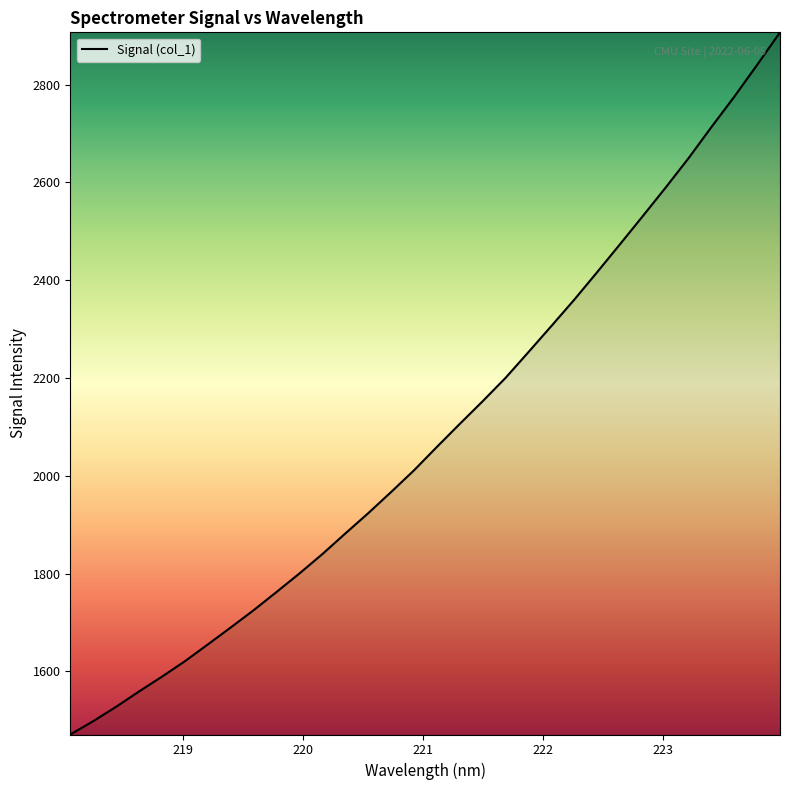

How many lines are shown in the chart?

1